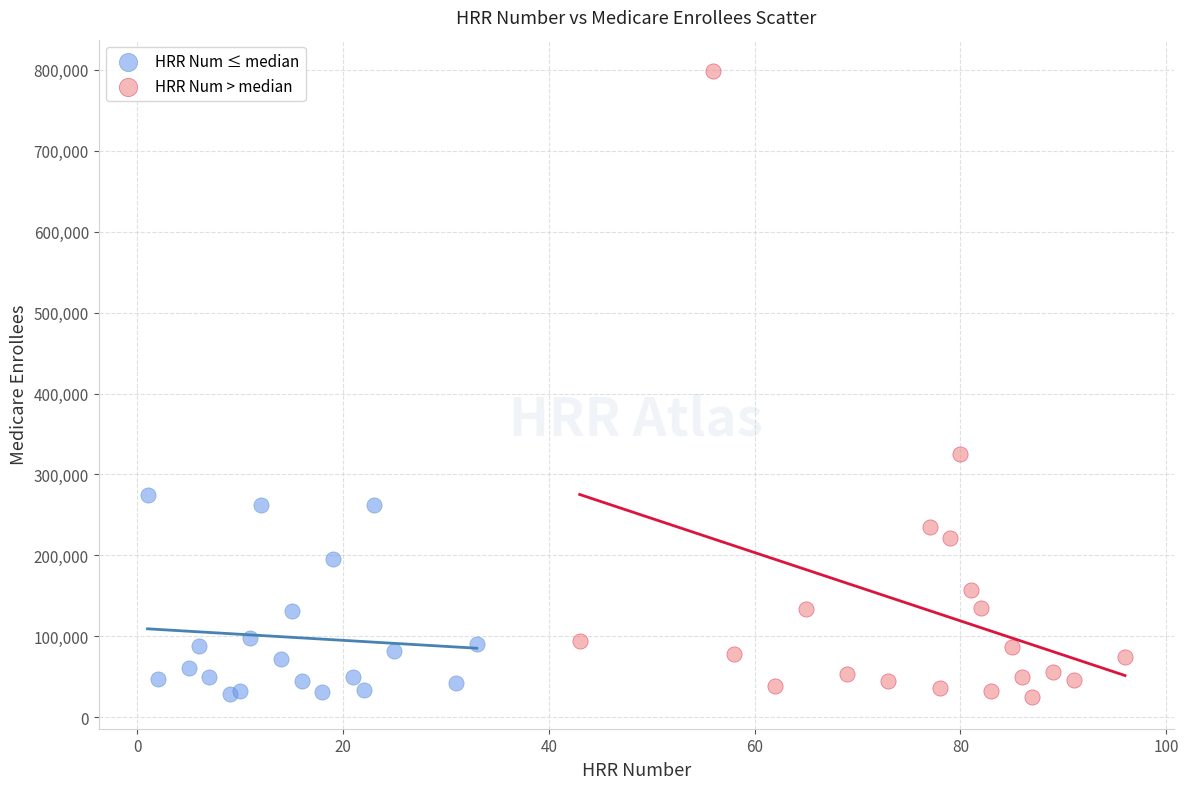

Which series has the widest spread of Y values?

HRR Num > median